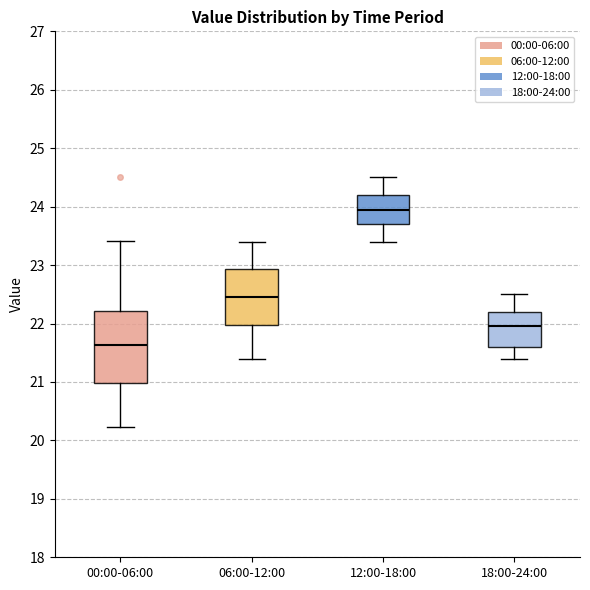

Where does the lower whisker of the box for 06:00-12:00 end on the y-axis? The values are not printed on the chart, so give them approximately, as read against the axis.

21.4